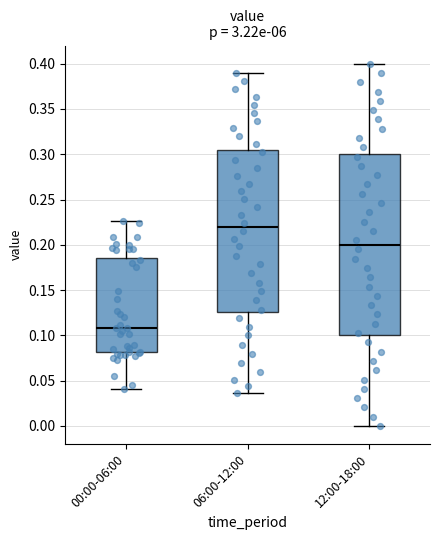

Reading left to right, read every box against the y-axis: the position of its median line, the range the box covers, and the ends of its whiskers. The values are not printed on the chart, so give them approximately, as read against the axis.

00:00-06:00: median 0.110, box 0.080 to 0.185, whiskers 0.040 to 0.225
06:00-12:00: median 0.220, box 0.125 to 0.305, whiskers 0.035 to 0.390
12:00-18:00: median 0.200, box 0.100 to 0.300, whiskers 0.000 to 0.400